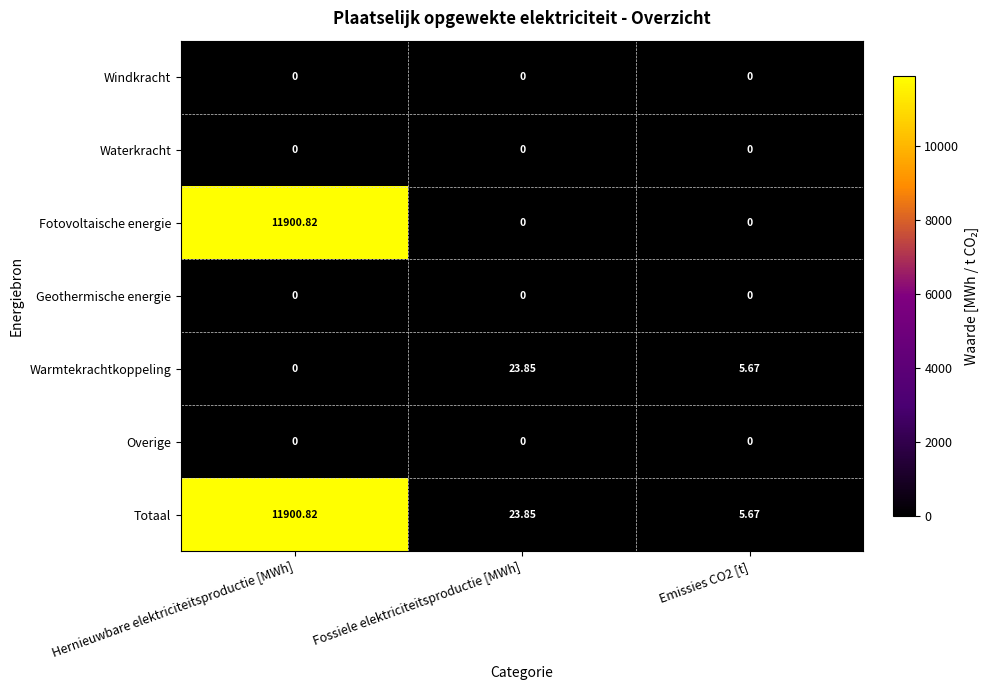

Which series has the largest total across all categories?

Totaal